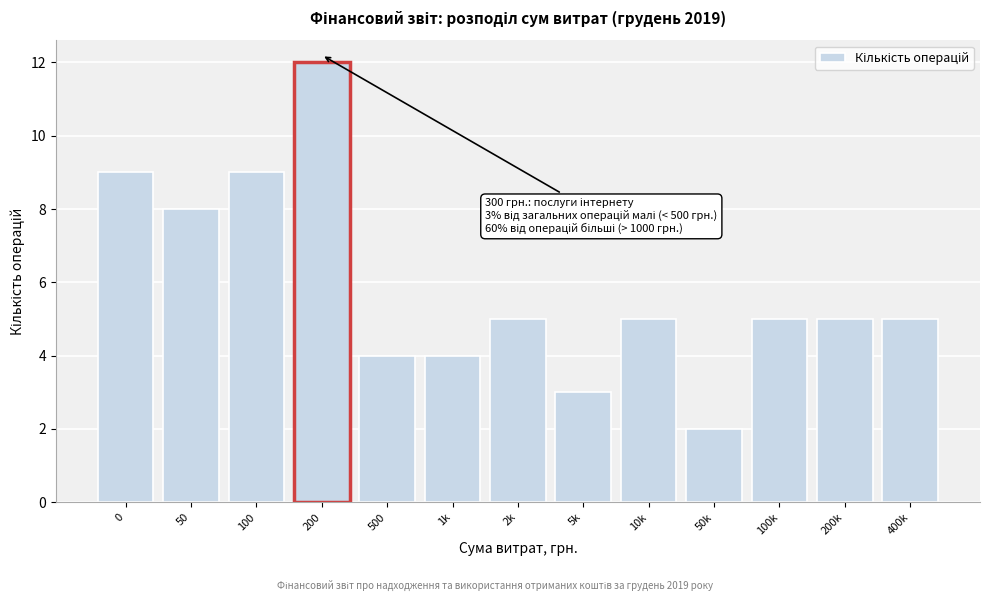

Reading left to right, extract all data points from this chart.

0=9	50=8	100=9	200=12	500=4	1k=4	2k=5	5k=3	10k=5	50k=2	100k=5	200k=5	400k=5